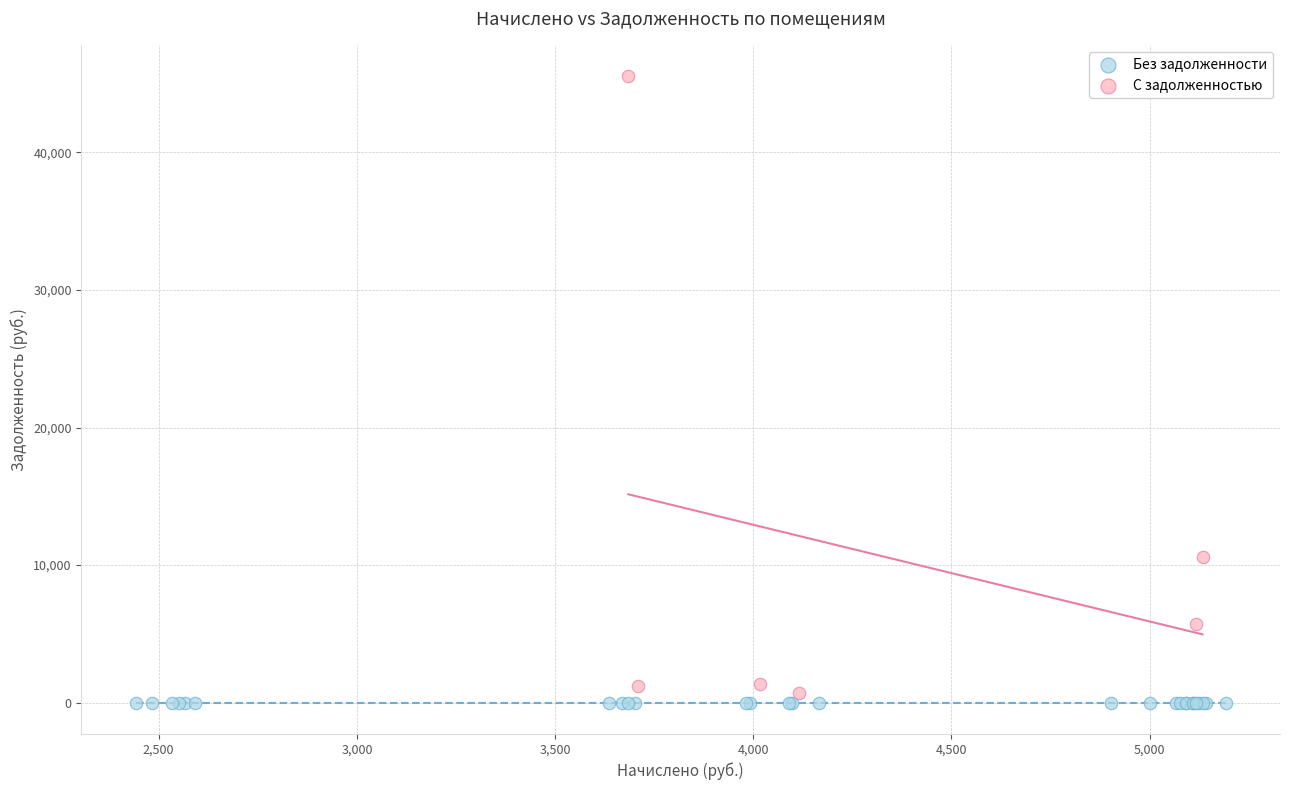

Which series contains the highest Y value?

С задолженностью